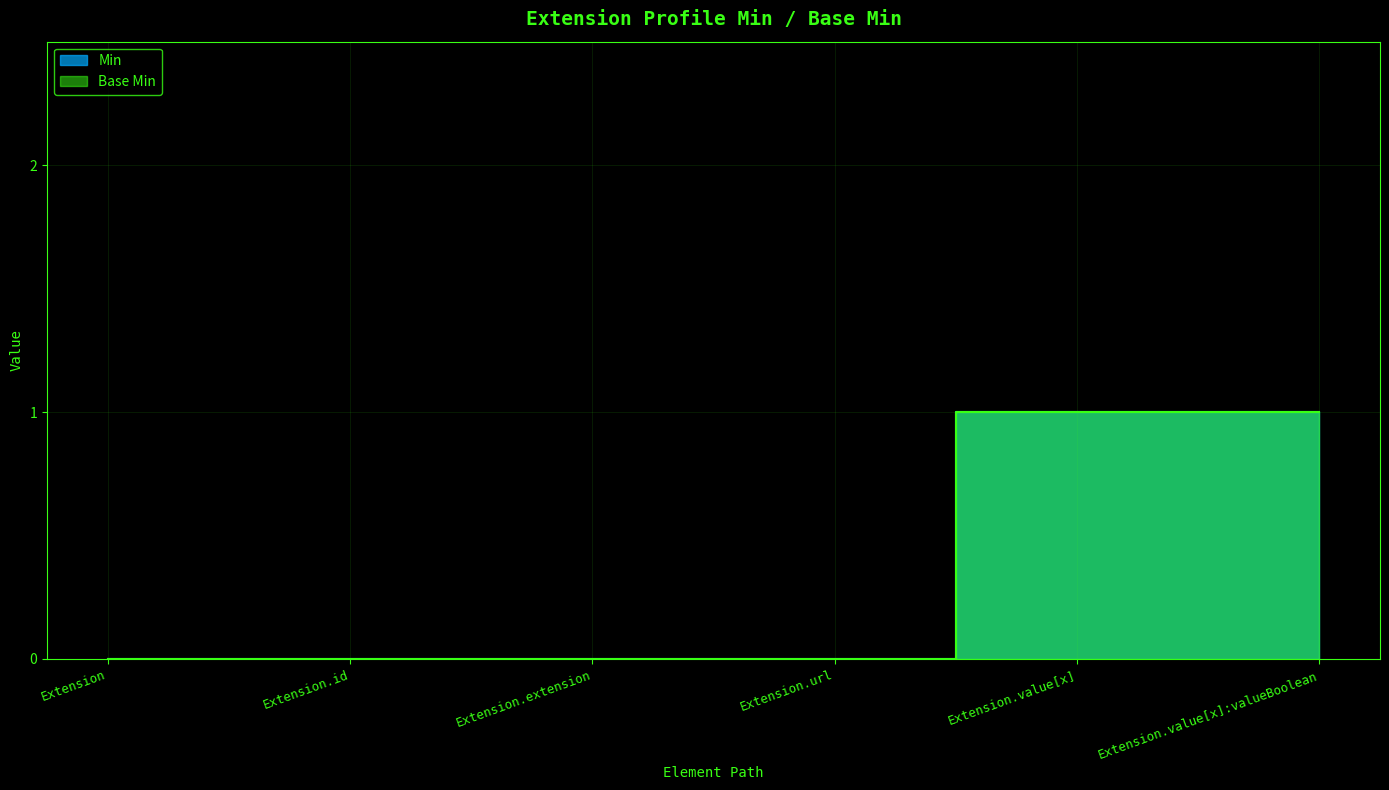

At how many categories does at least one series exceed 0?

2